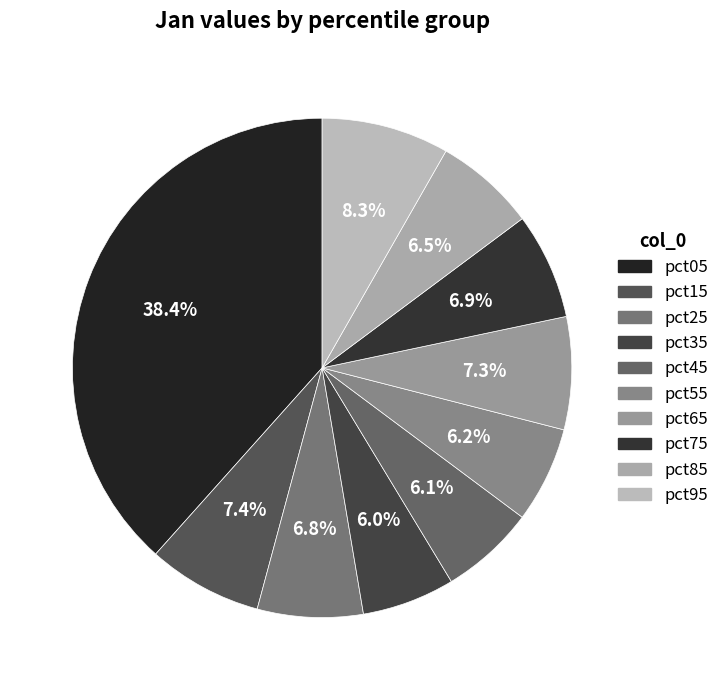

Which has a higher value, pct35 or pct25?

pct25